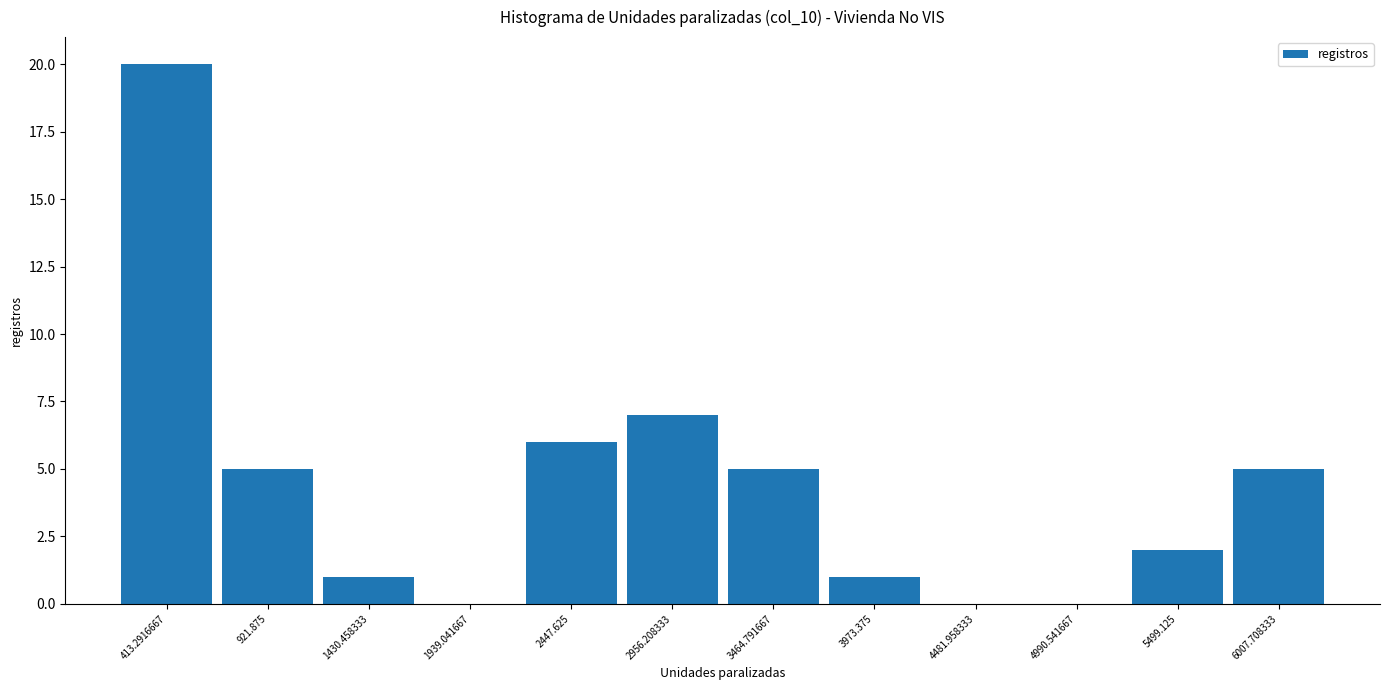

Reading left to right, transcribe this chart: for each bar, give the range it covers on the x-axis and its height. Neither the bar edges nor the heights are printed on the chart, so give them approximately, as read against the axes.

200 to 700: 20
700 to 1200: 5
1200 to 1700: 1
1700 to 2200: 0
2200 to 2700: 6
2700 to 3200: 7
3200 to 3700: 5
3700 to 4200: 1
4200 to 4700: 0
4700 to 5200: 0
5200 to 5800: 2
5800 to 6300: 5